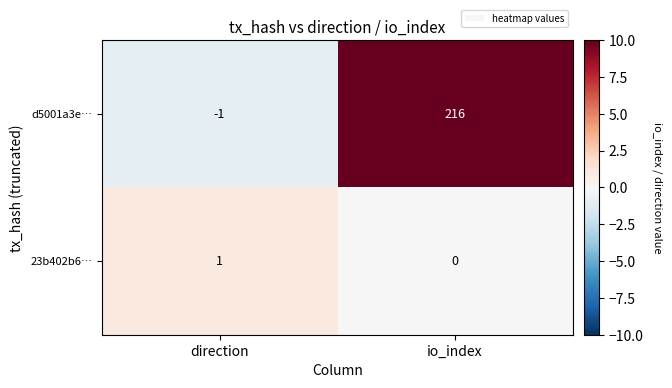

At how many categories does at least one series exceed 80?

1